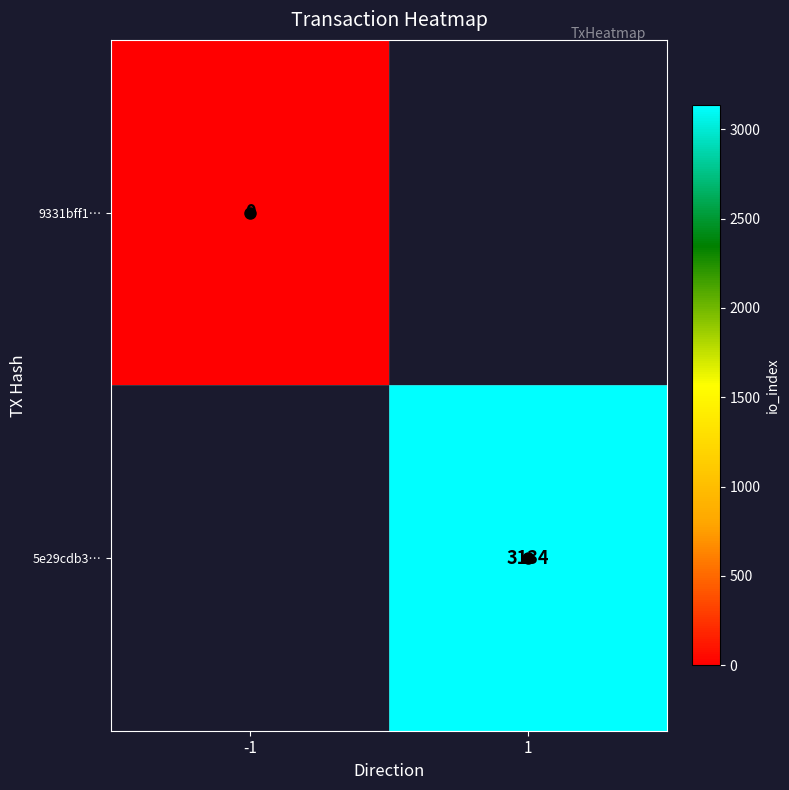

Is it true that 9331bff1… equals 0.0 at -1?

True